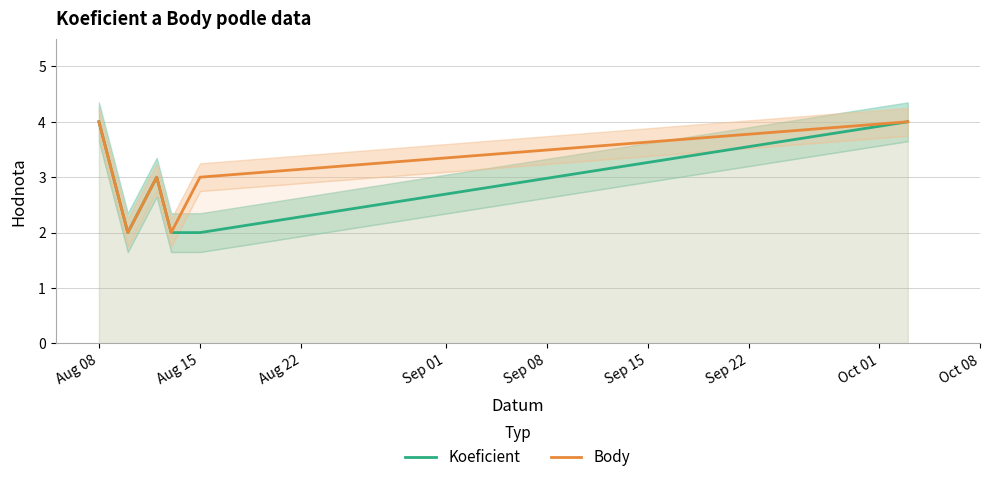

Reading left to right, extract all data points from this chart.

Koeficient: 4	2	3	2	2	4
Body: 4	2	3	2	3	4